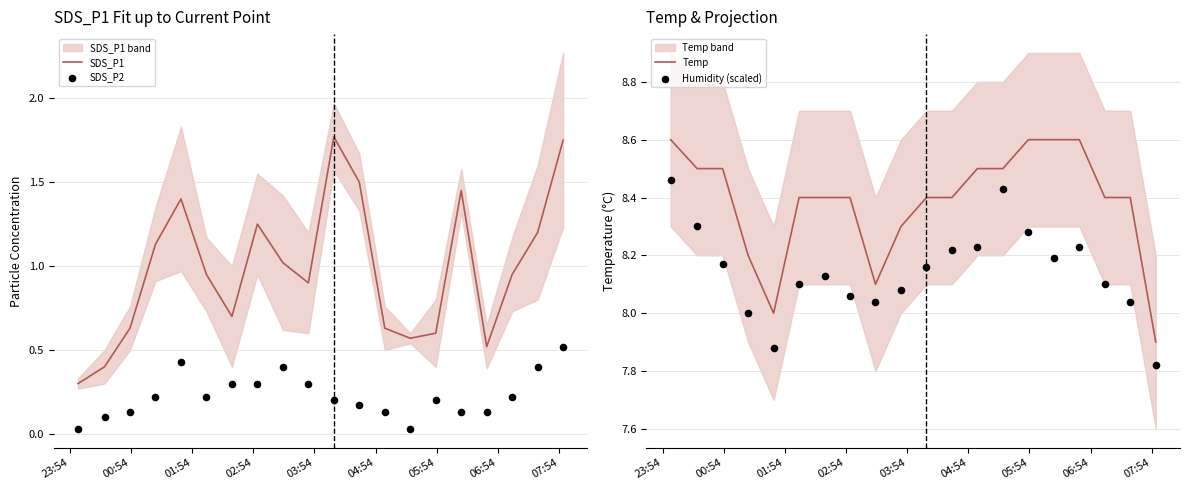

What is the total value across all series at 01:54?

17.4